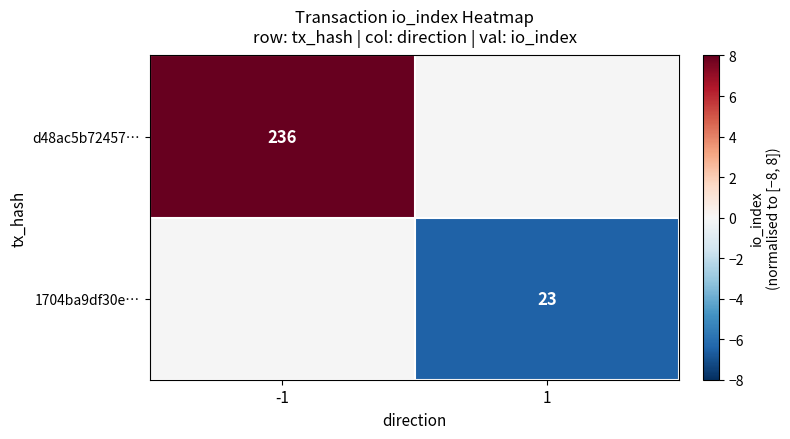

Is the value of 1704ba9df30e… at 1 greater than the value of d48ac5b72457… at -1?

No